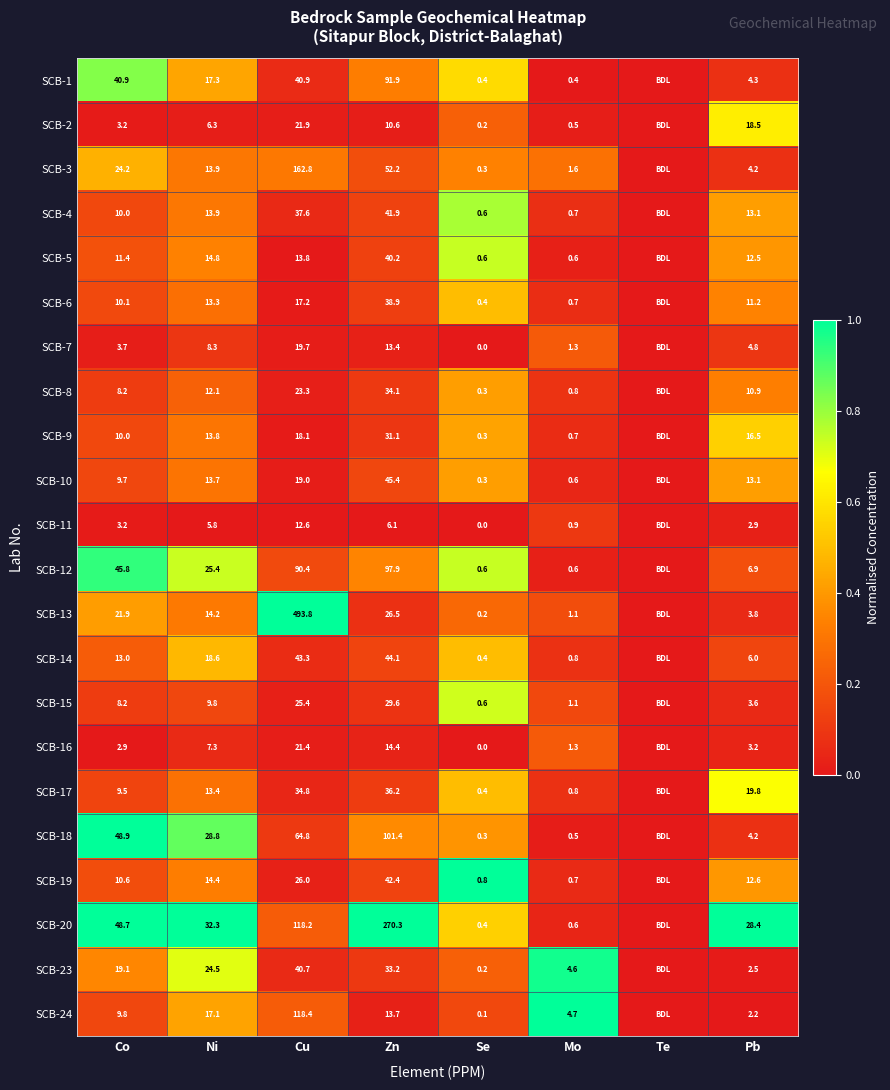

What is the difference between the SCB-15 values at Mo and Co?

7.1